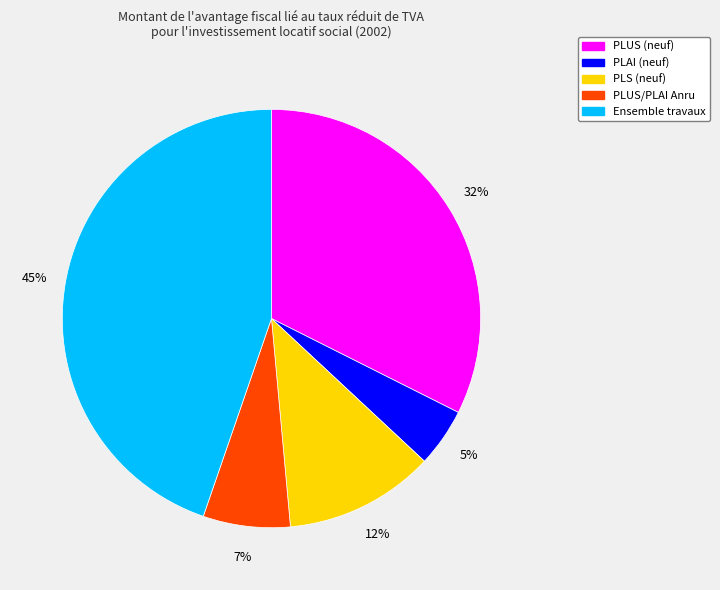

Rank the categories by value from highest to lowest.

Ensemble travaux, PLUS (neuf), PLS (neuf), PLUS/PLAI Anru, PLAI (neuf)